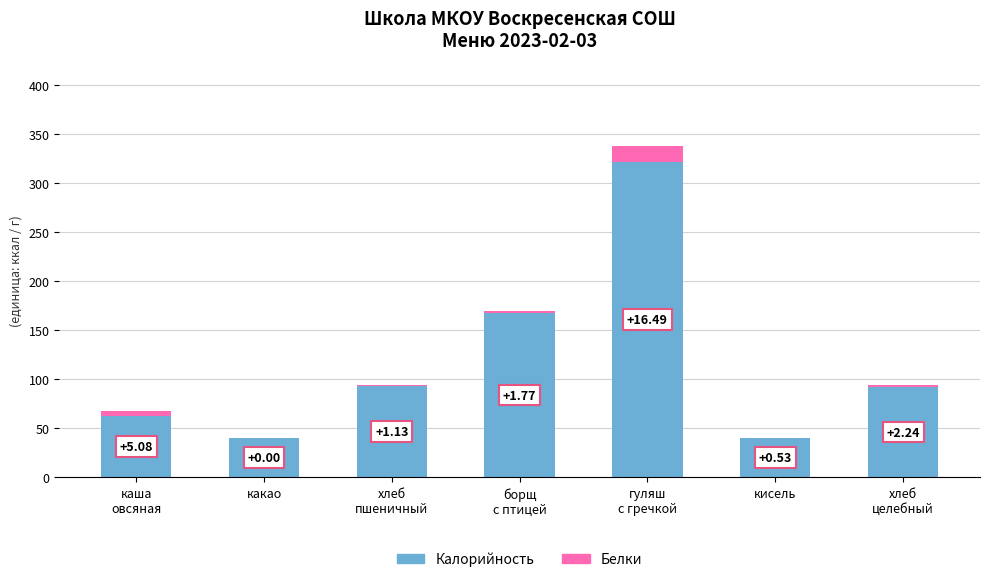

What is the sum of all Калорийность values?

818.0